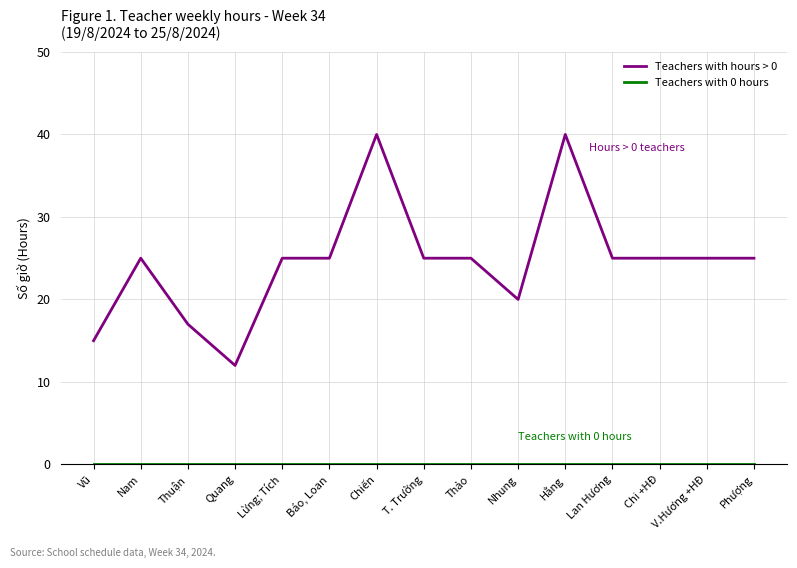

What is the difference between the second highest and minimum values in the Teachers with hours > 0 series?

28